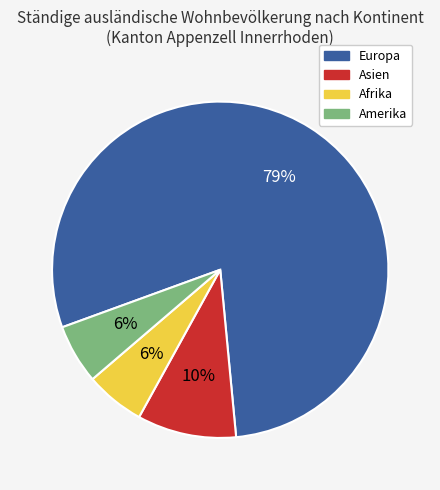

Combined, do Europa and Amerika account for over 50%?

Yes